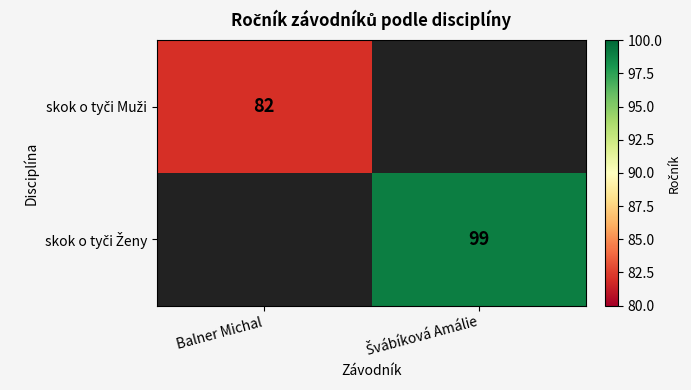

Which category has the highest value across all series?

Švábíková Amálie